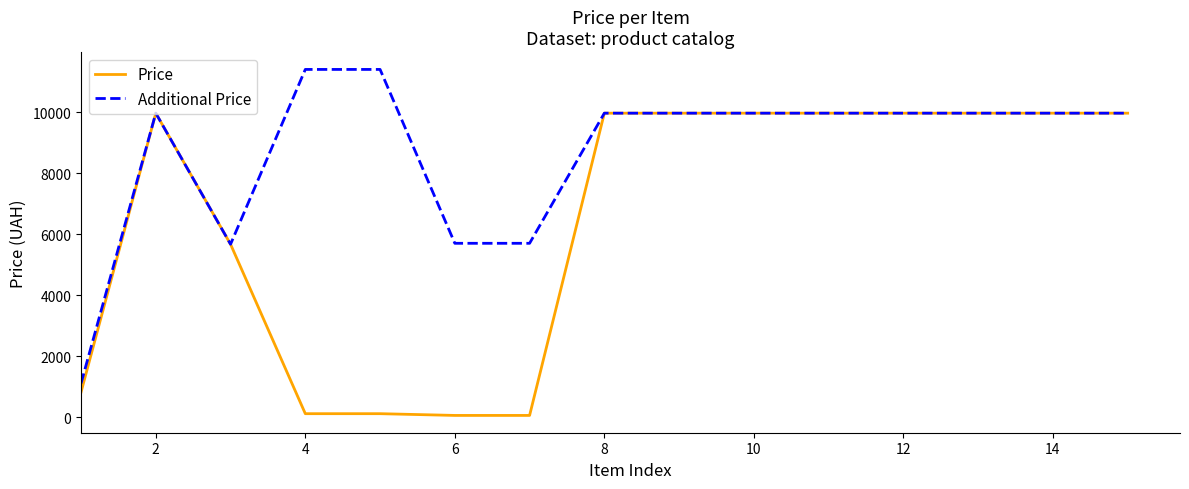

Rank the series by their average value, from highest to lowest.

Additional Price, Price